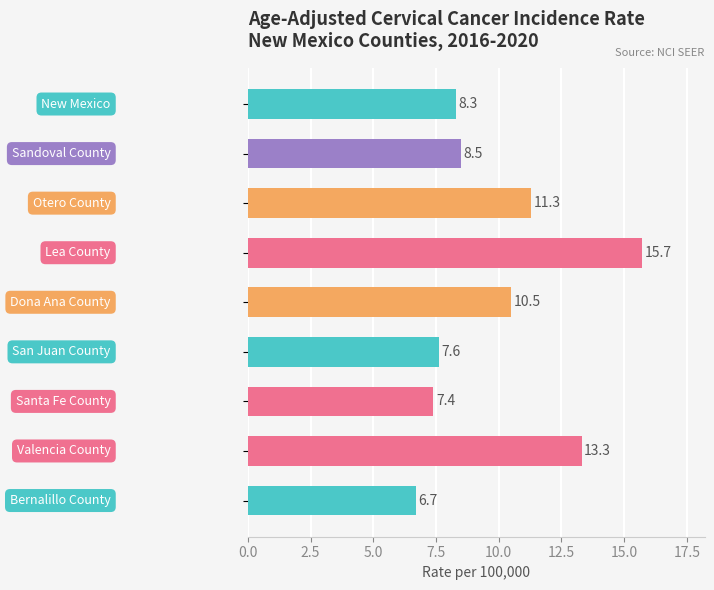

What is the sum of all values?

89.3